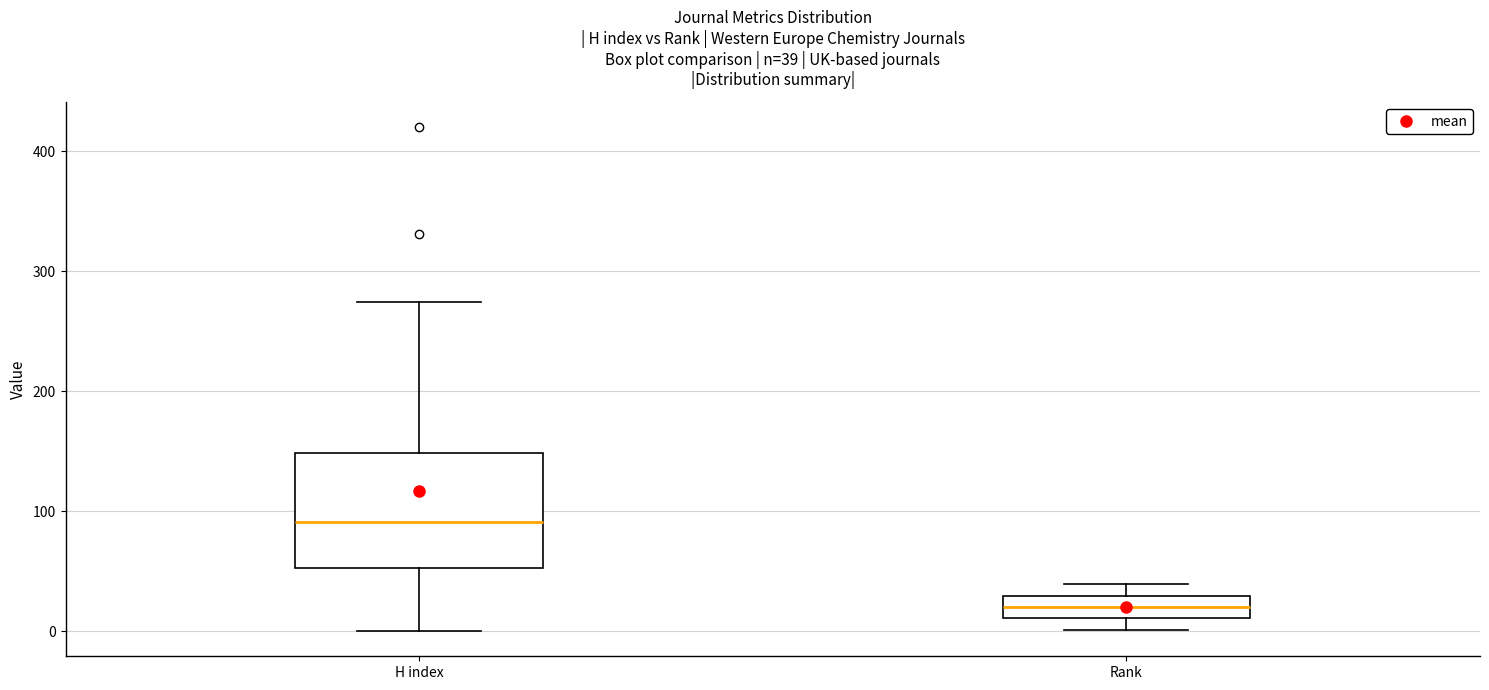

Comparing the boxes themselves (not the whiskers), which one is the tallest?

H index